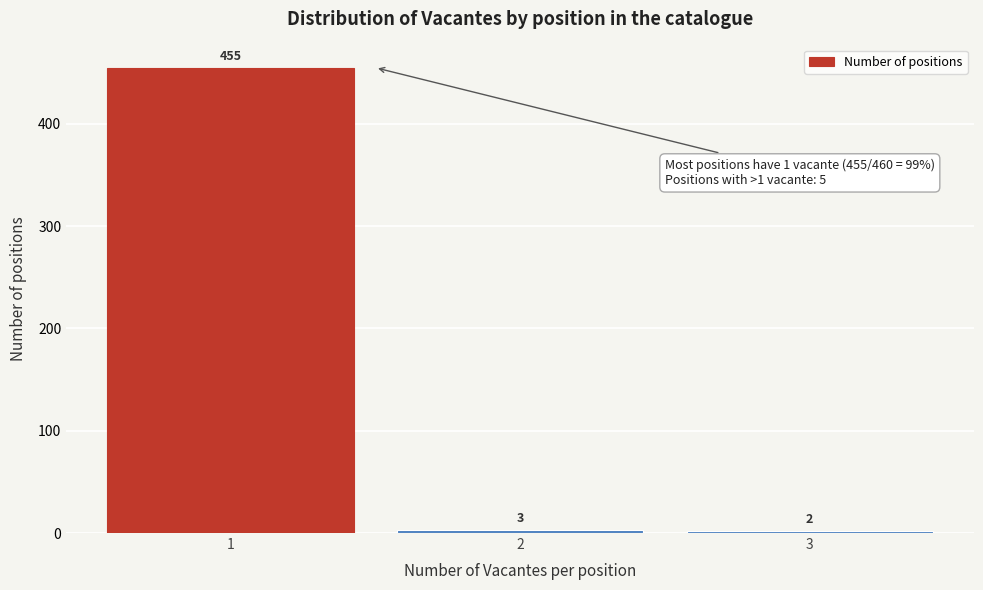

Reading right to left, transcribe all the data shown in this chart.

3=2	2=3	1=455